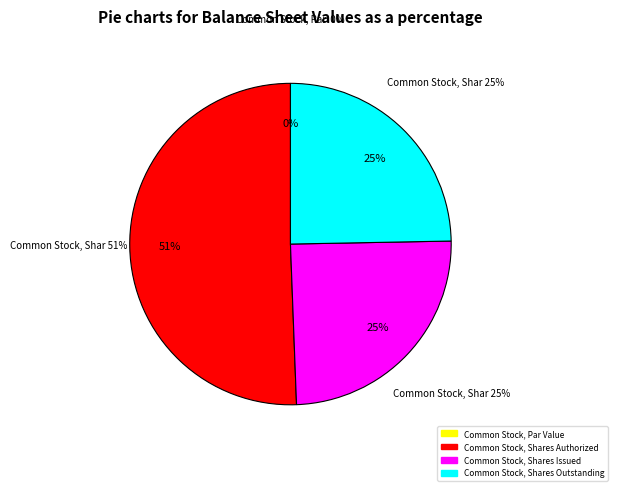

What percentage is the Common Stock, Shares Authorized slice, to the nearest percent?

51%